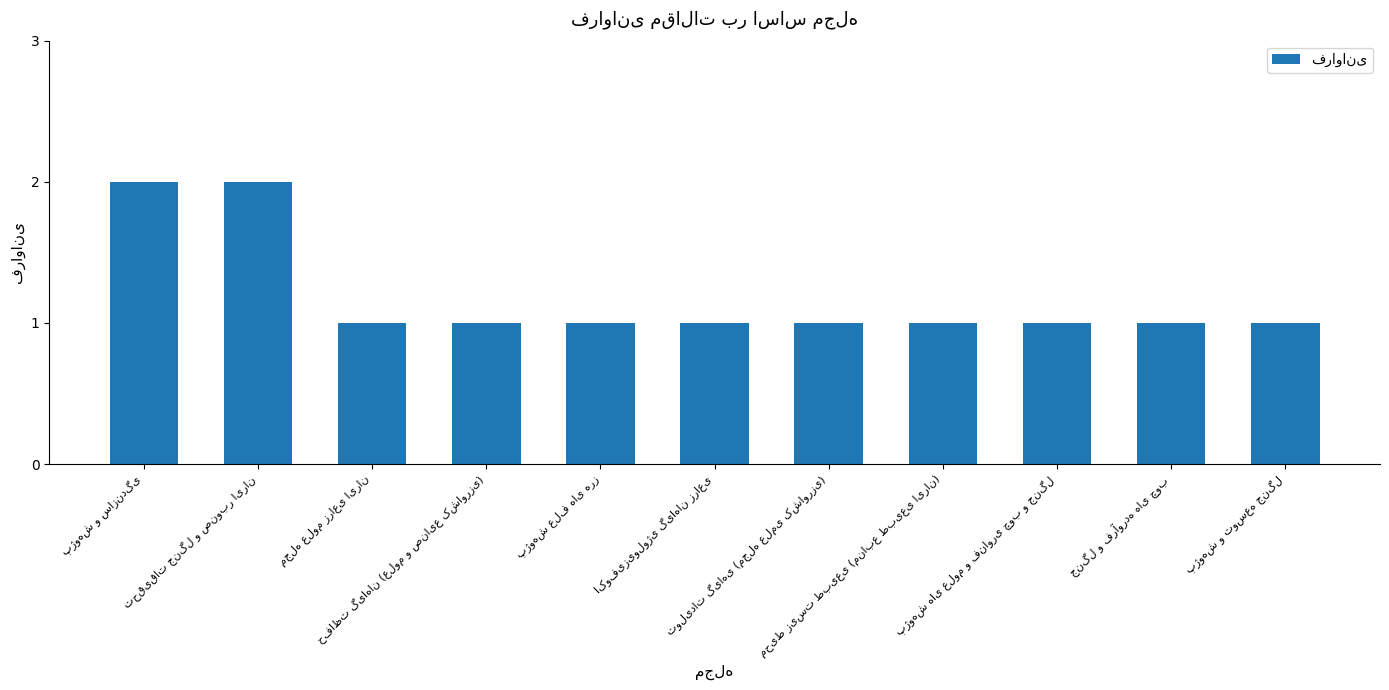

What is the sum of all values?

13